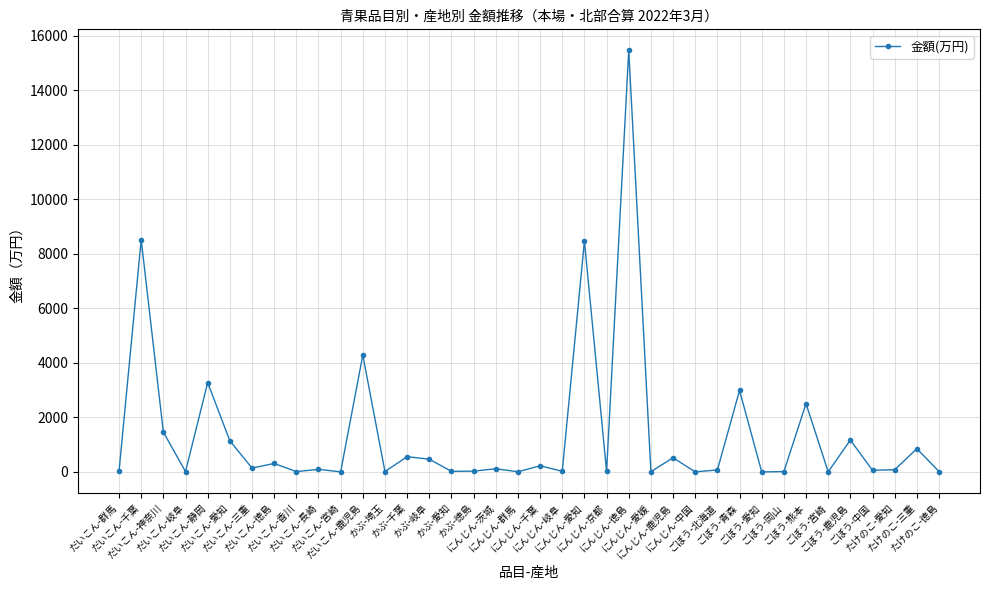

What is the sum of all values?

52976.7